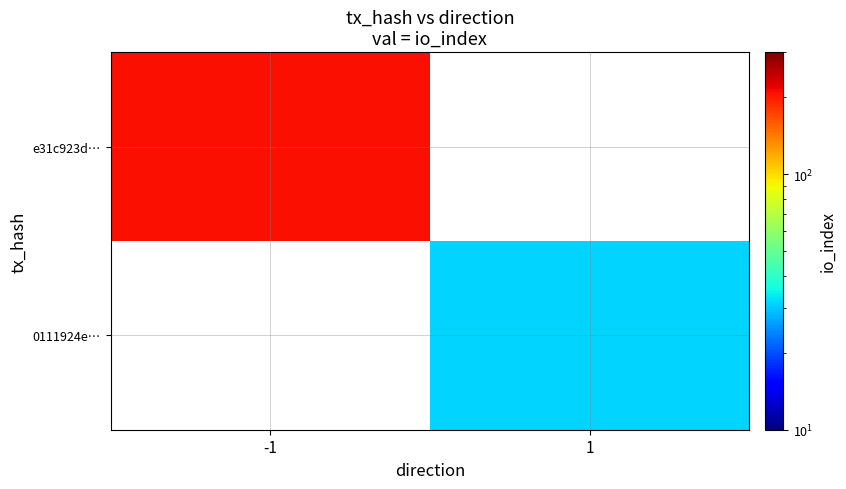

Which label corresponds to the largest value in the chart?

-1